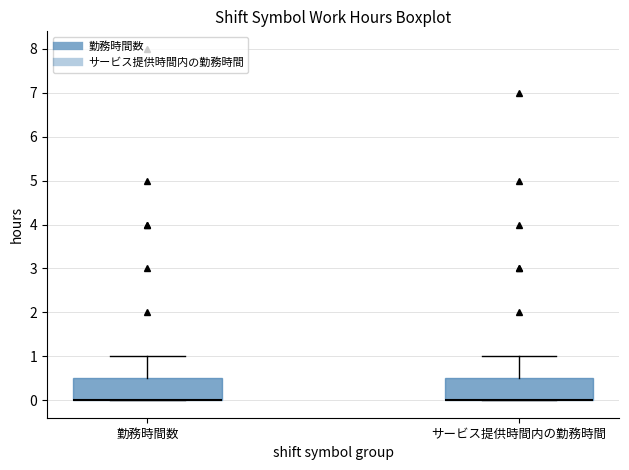

Reading left to right, read every box against the y-axis: the position of its median line, the range the box covers, and the ends of its whiskers. The values are not printed on the chart, so give them approximately, as read against the axis.

勤務時間数: median 0.0 (drawn on the box's lower edge), box 0.0 to 0.5, whiskers 0.0 to 1.0
サービス提供時間内の勤務時間: median 0.0 (drawn on the box's lower edge), box 0.0 to 0.5, whiskers 0.0 to 1.0